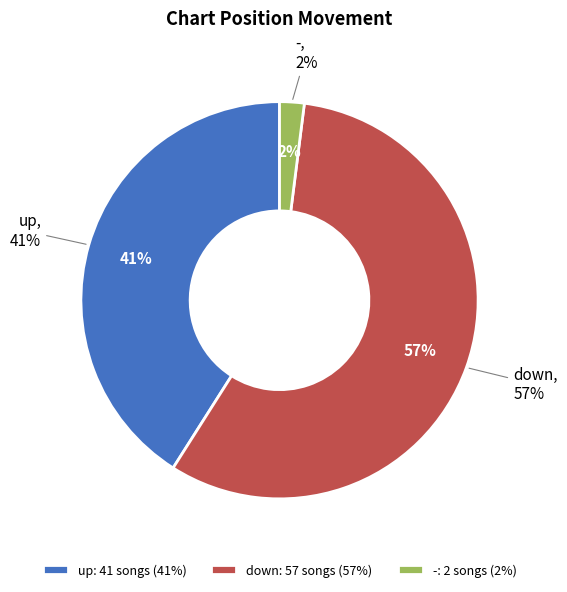

Between up and down, which is larger?

down